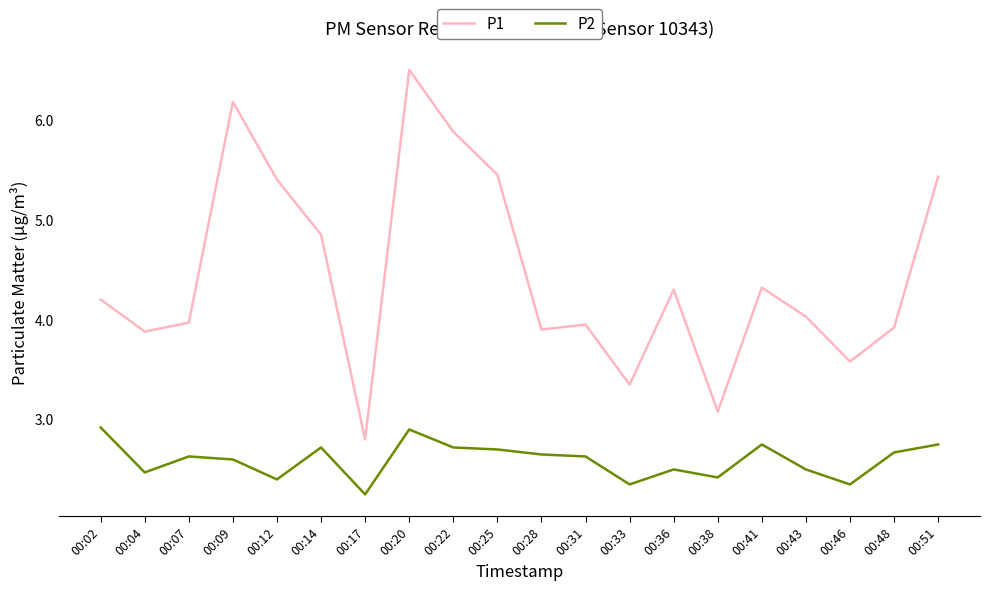

Which series changed the most between 00:38 and 00:51?

P1